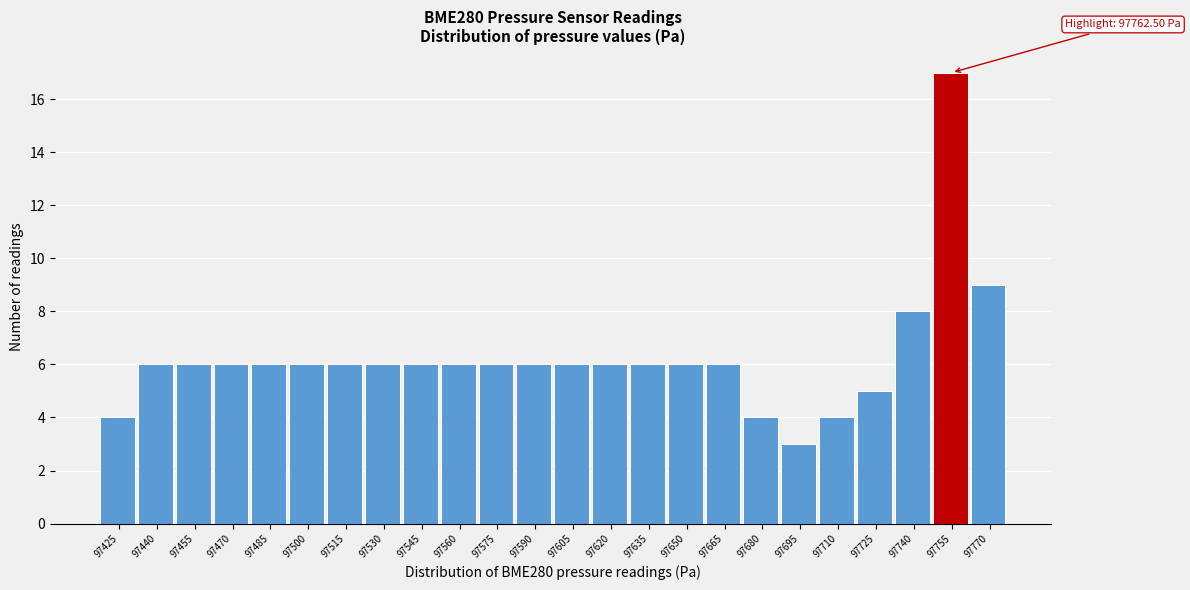

Reading left to right, transcribe all the data shown in this chart.

97425=4	97440=6	97455=6	97470=6	97485=6	97500=6	97515=6	97530=6	97545=6	97560=6	97575=6	97590=6	97605=6	97620=6	97635=6	97650=6	97665=6	97680=4	97695=3	97710=4	97725=5	97740=8	97755=17	97770=9